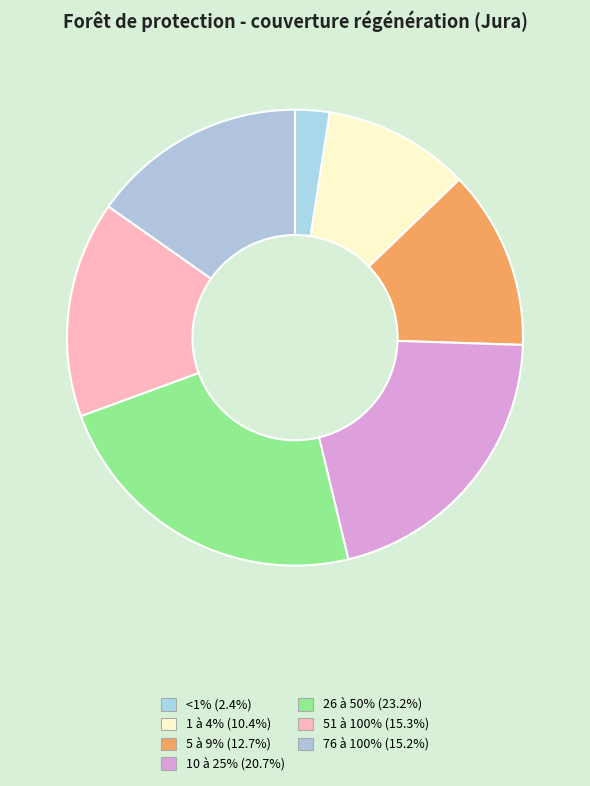

How many segments does this pie chart have?

7